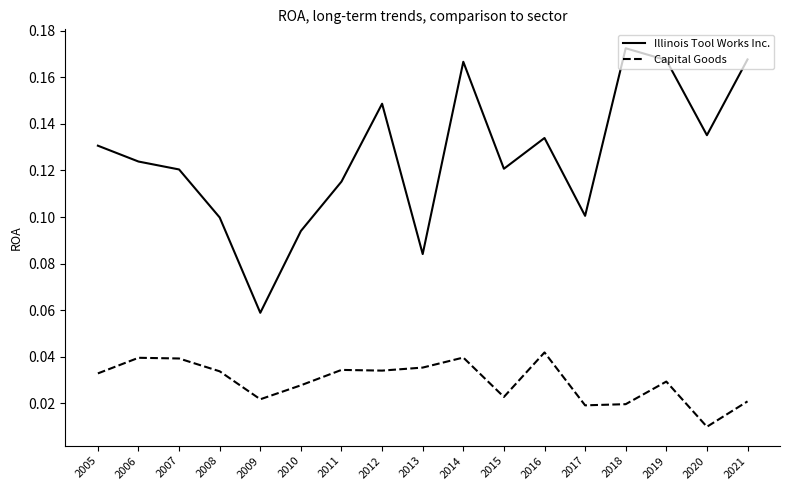

True or false: Capital Goods and Illinois Tool Works Inc. intersect in this chart.

False